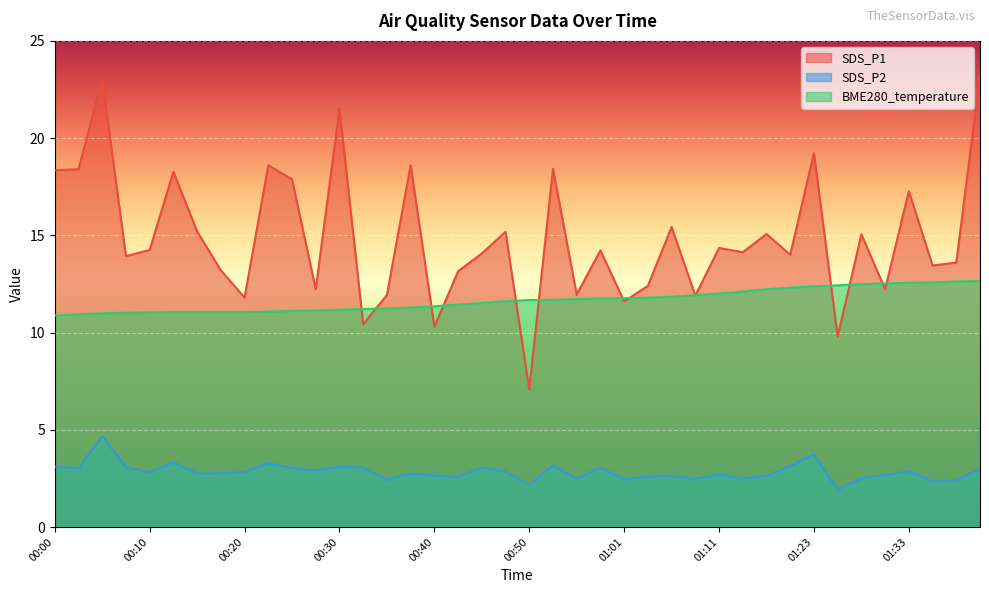

At which category is the sum across all series the highest?

01:41